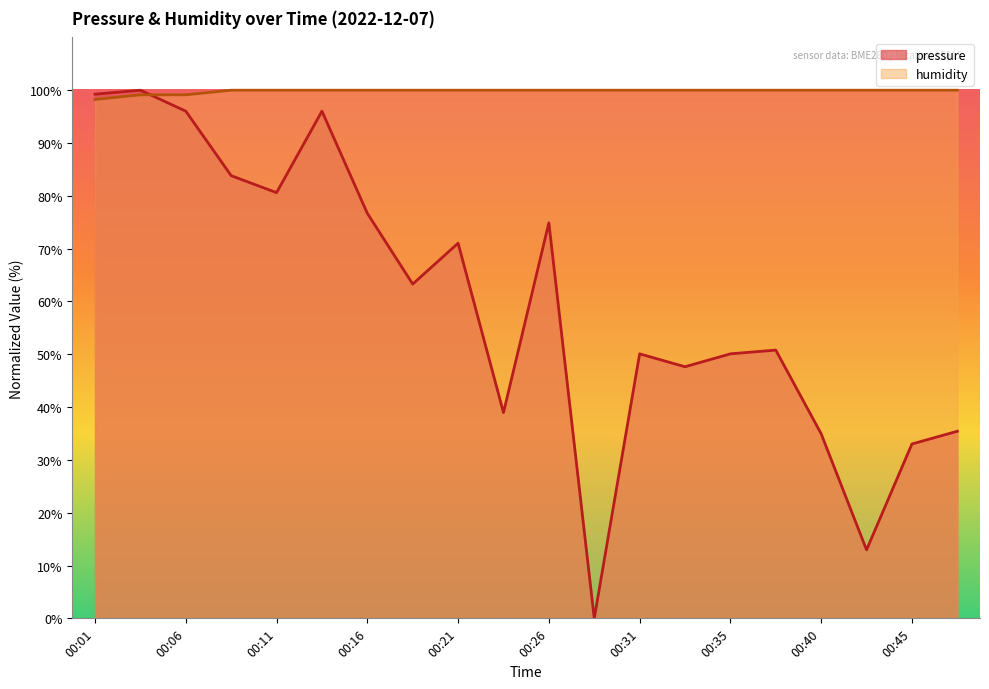

Reading left to right, list all the values displayed in this chart.

pressure: 99.2	100.0	96.0	83.8	80.6	96.0	76.7	63.3	71.0	39.0	74.9	0.0	50.1	47.6	50.1	50.8	34.9	13.0	33.0	35.4
humidity: 98.2	99.1	99.1	100.0	100.0	100.0	100.0	100.0	100.0	100.0	100.0	100.0	100.0	100.0	100.0	100.0	100.0	100.0	100.0	100.0